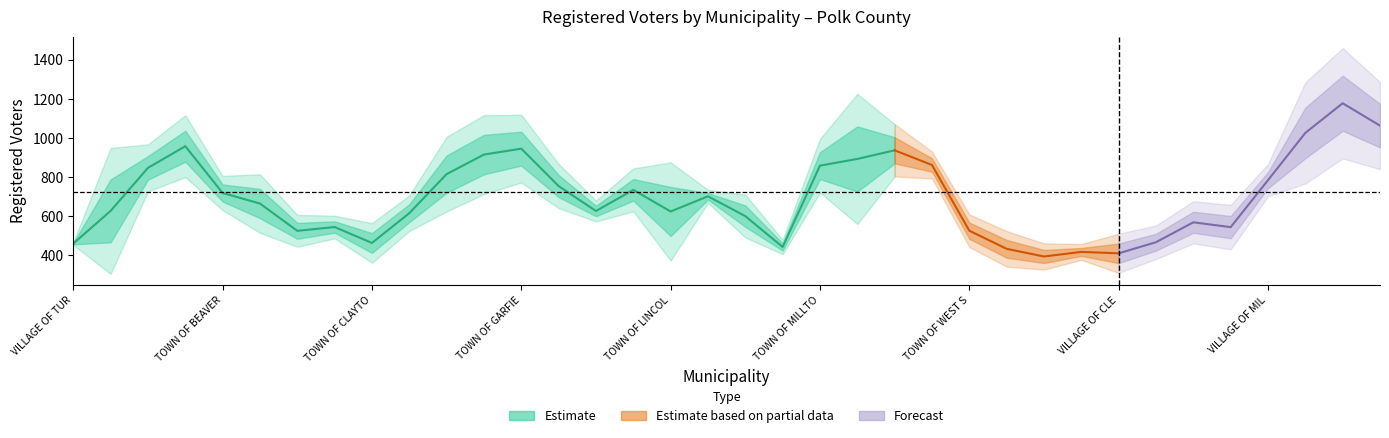

What is the label of the 27th point from the right?

TOWN OF CLEAR LAKE